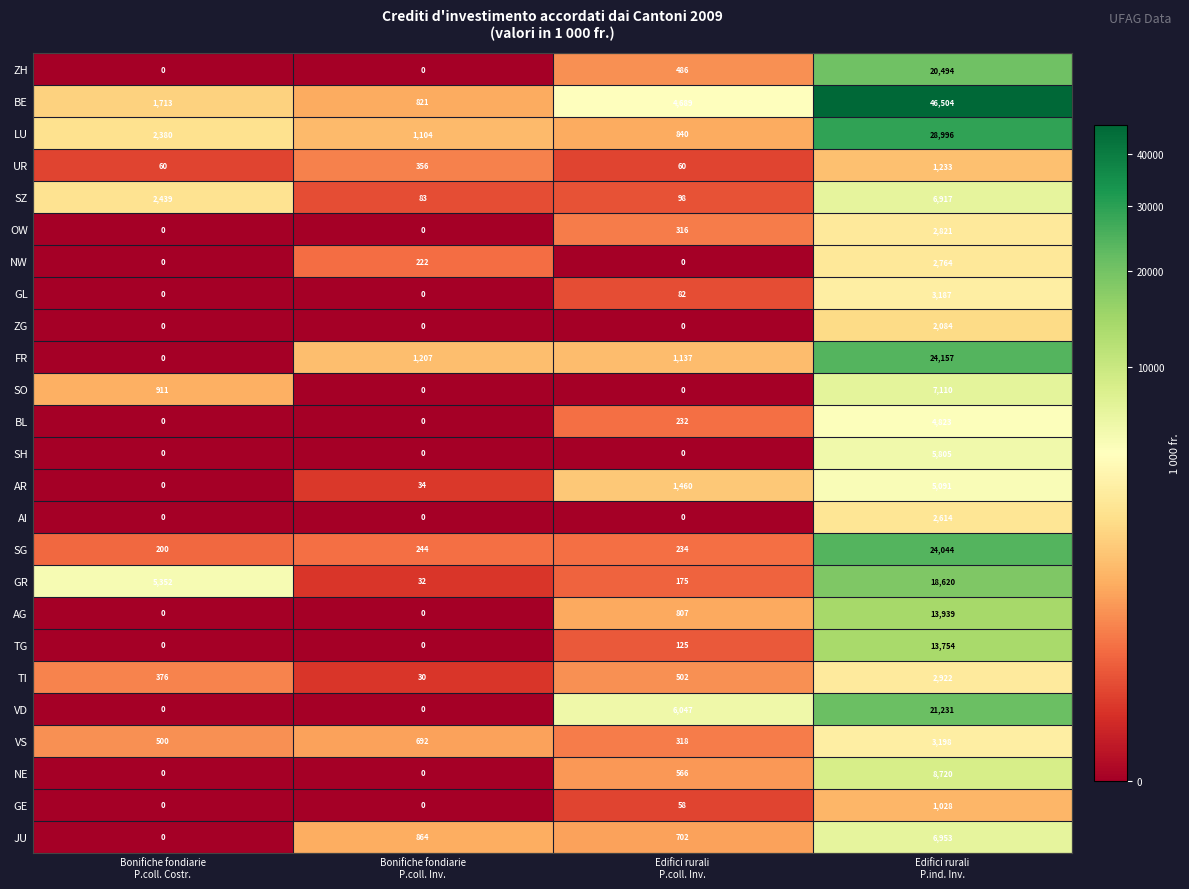

What is the sum of all FR values?

26501